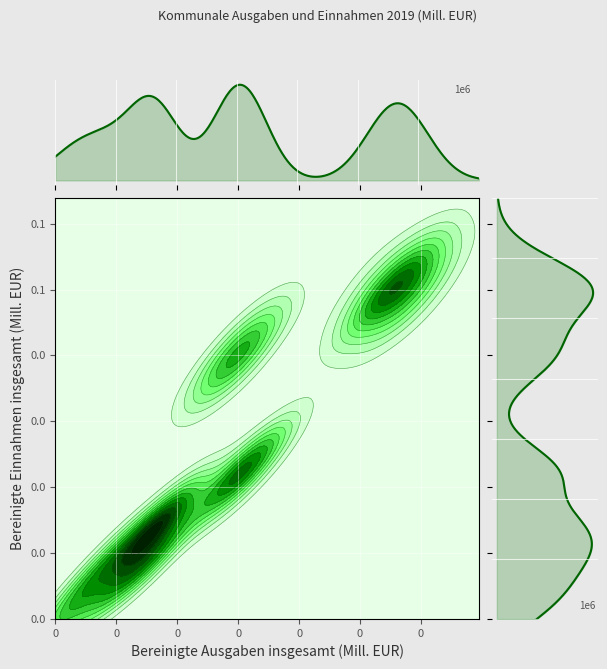

True or false: Rettungsdienst has a value of 2248.0 at Bereinigte Ausgaben insgesamt.

True